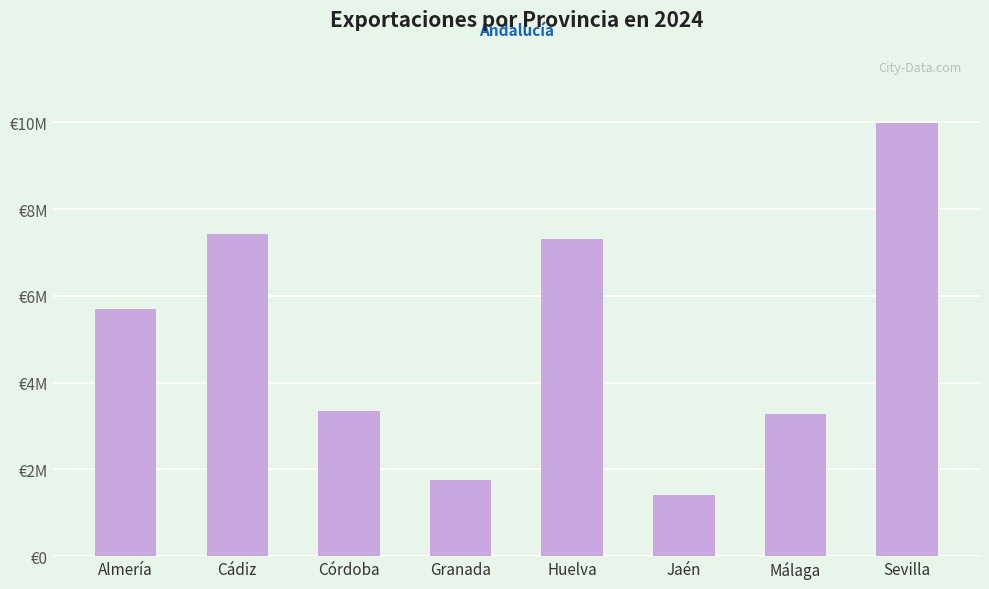

Where does the data first go above 5685134?

Almería